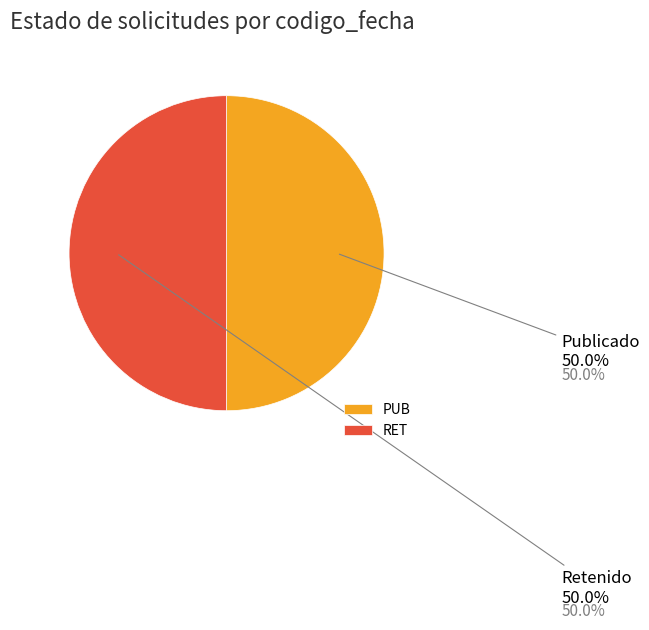

The RET slice represents 37% of the pie. True or false?

False